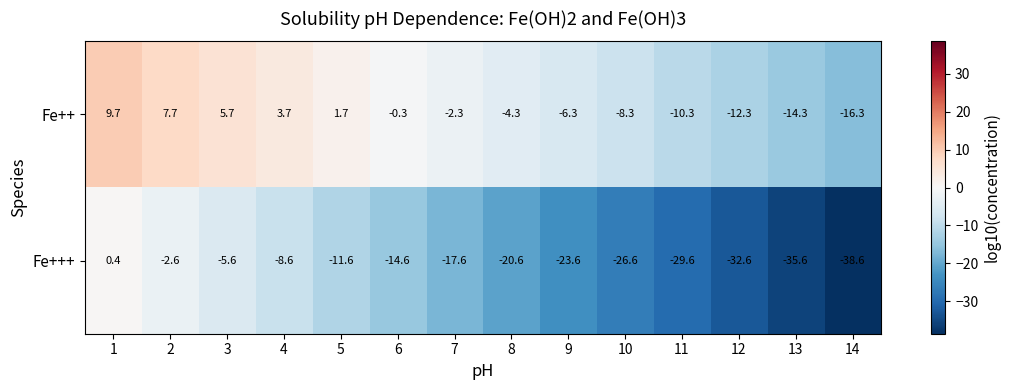

Is it true that Fe+++ equals -11.6 at 5?

True